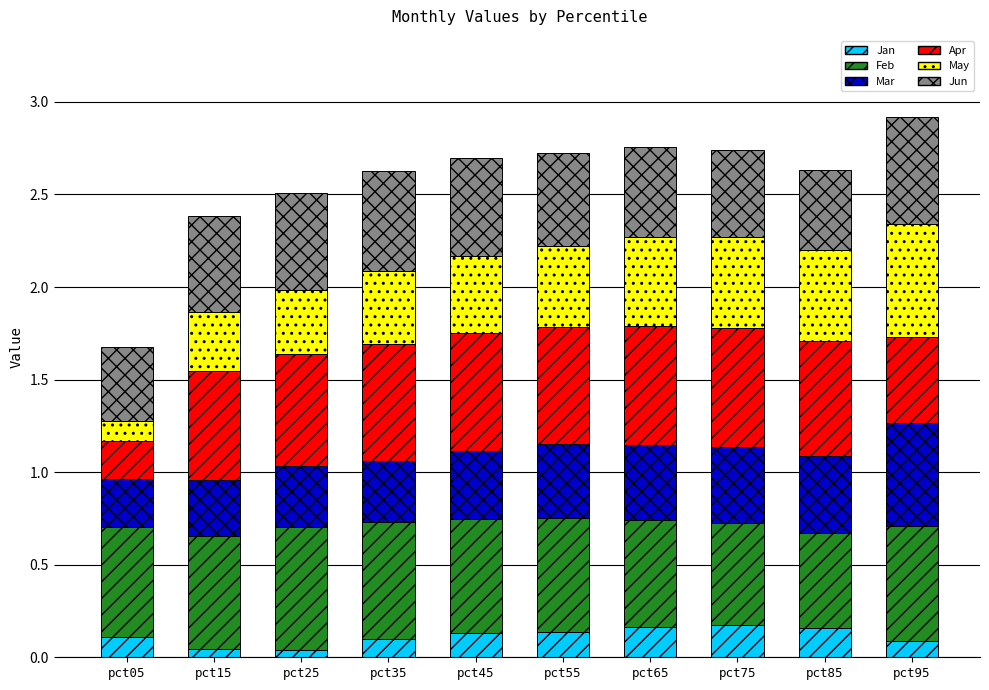

The Jan series shows 0.3 at pct75. True or false?

False